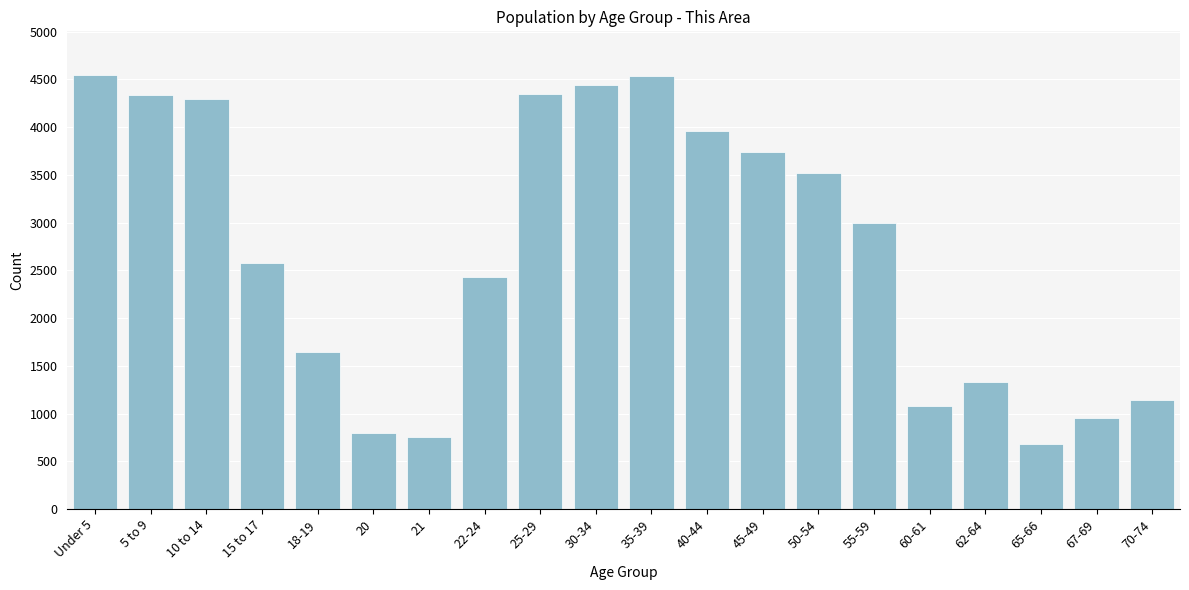

What value does the data have at 67-69, to the nearest 50?

950